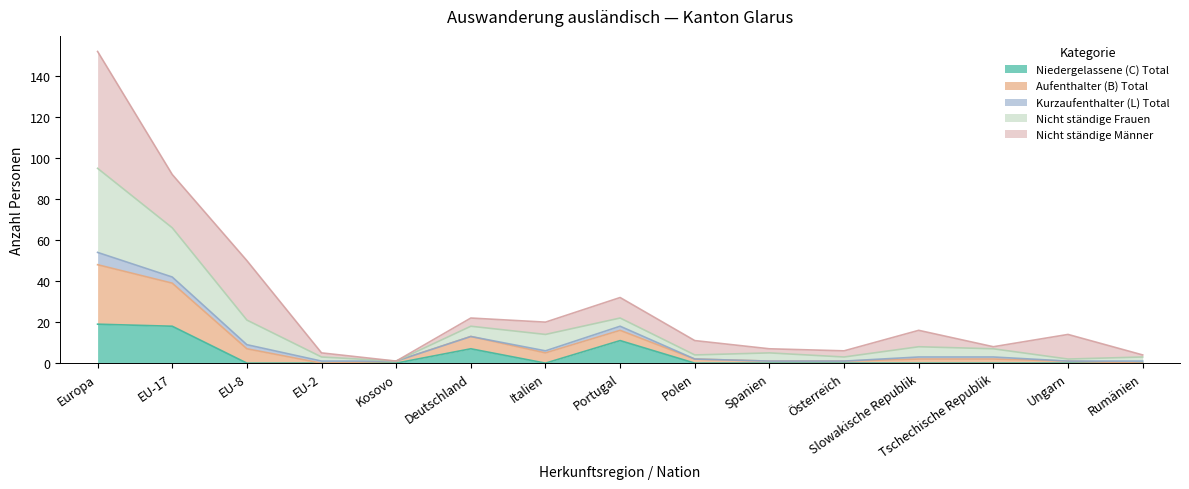

How many positive values does the Niedergelassene (C) Total series have?

4